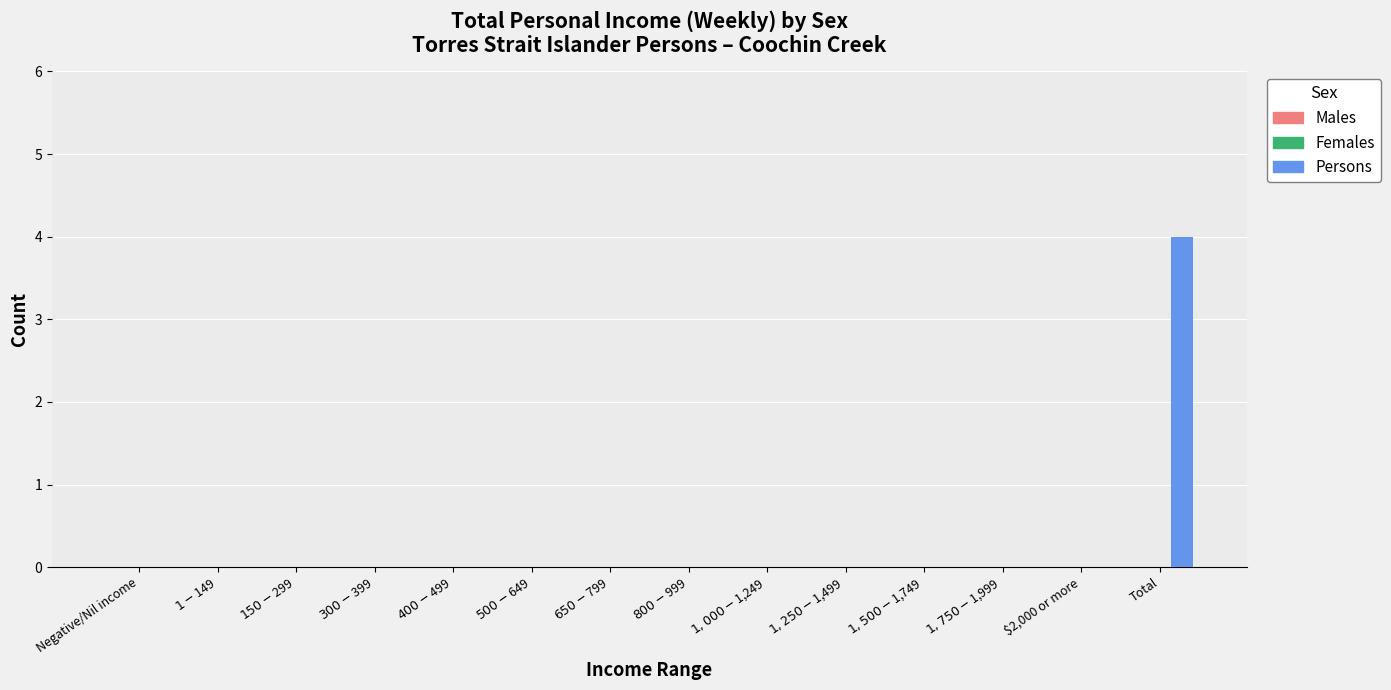

What is the maximum value shown in the chart?

4